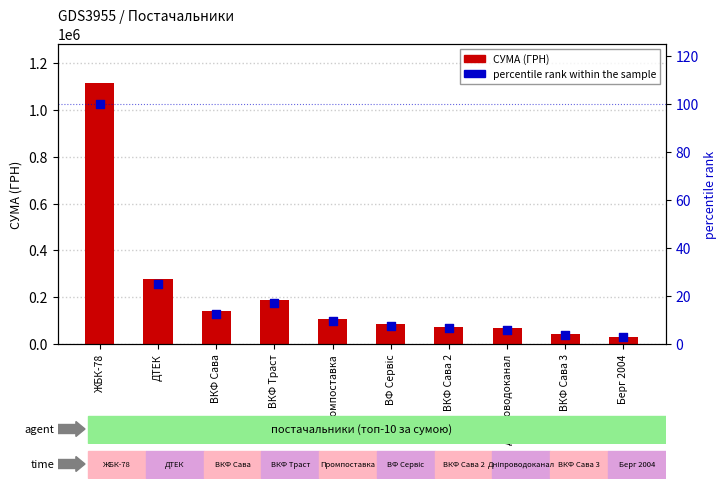

What are all the series names shown in the legend?

СУМА (ГРН), percentile rank within the sample